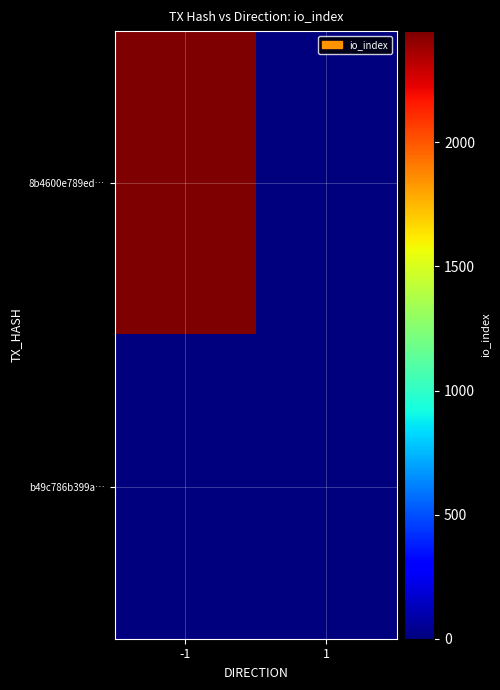

At how many categories does at least one series exceed 288?

1